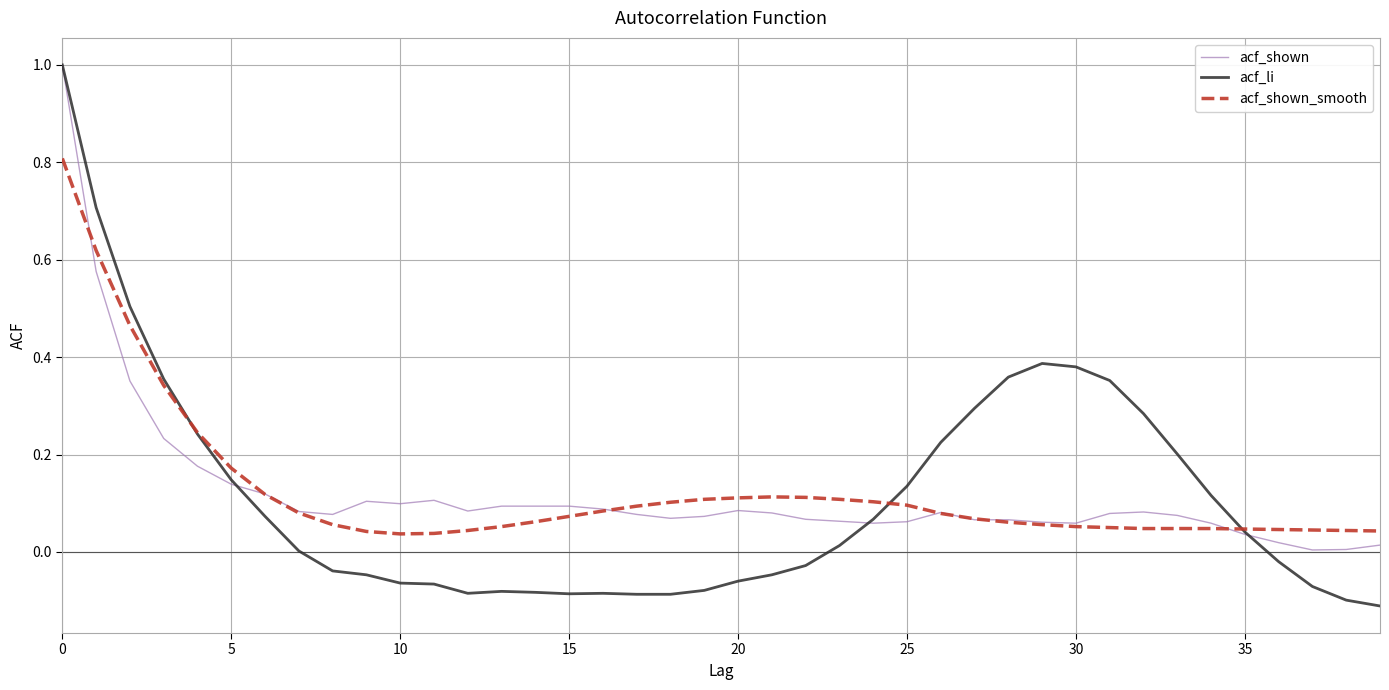

True or false: acf_shown has more than 1 interior local peaks.

True